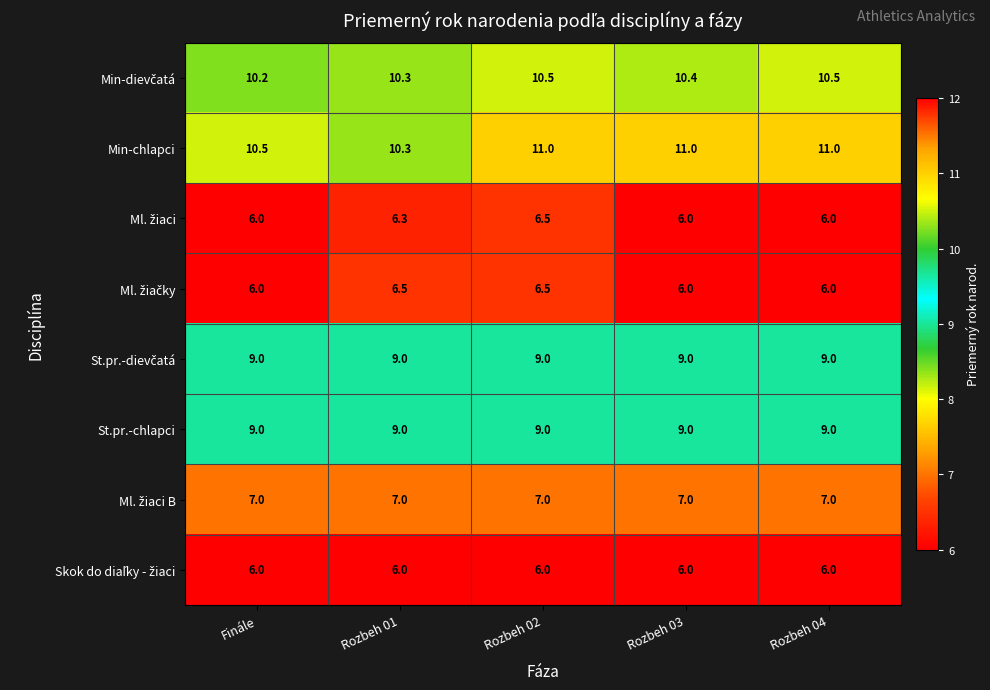

The Min-chlapci series shows 10.3 at Rozbeh 01. True or false?

True